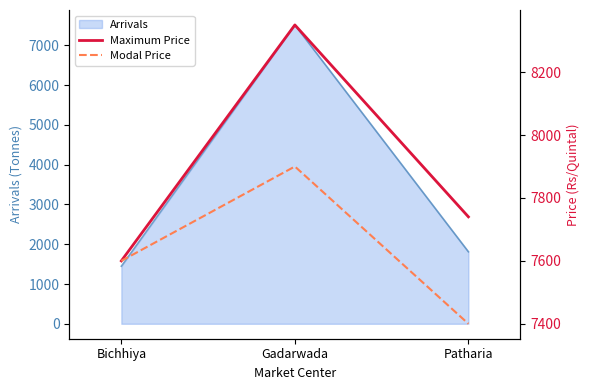

How many lines are shown in the chart?

2